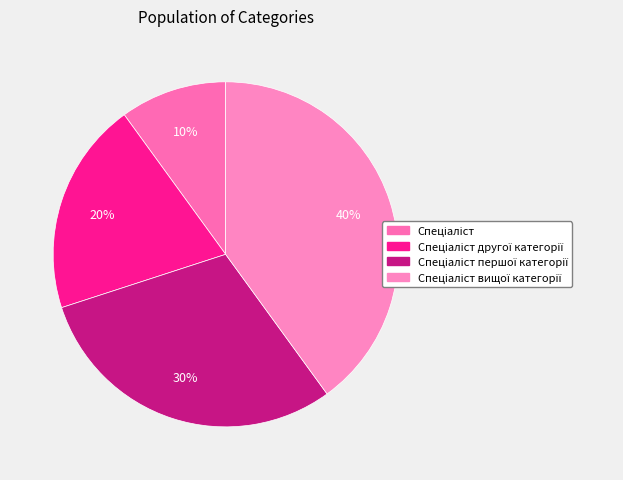

What is the largest slice in the pie chart?

Спеціаліст вищої категорії